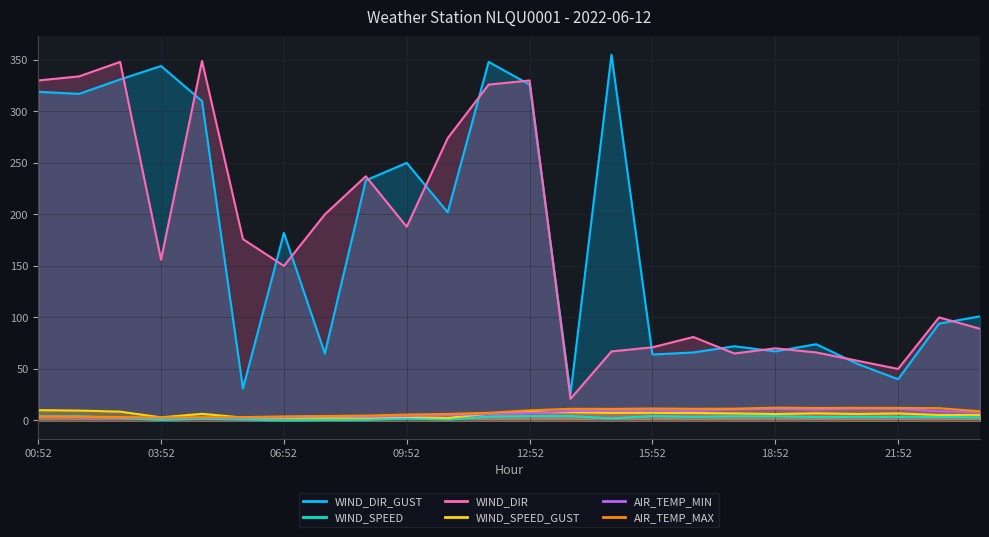

What is the smallest value displayed?

0.1